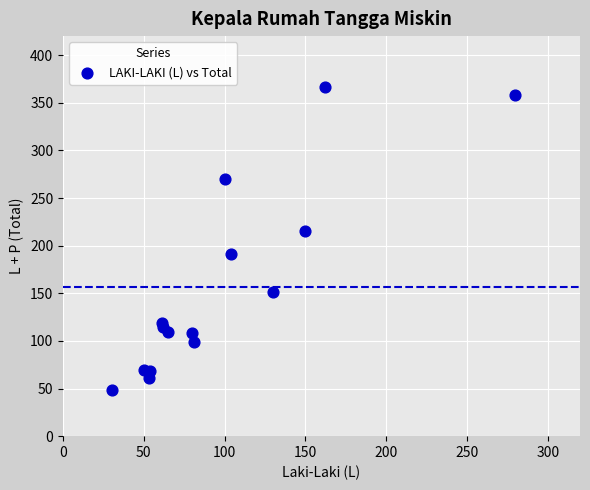

What Y value in the scatter plot is closest to 207?

215